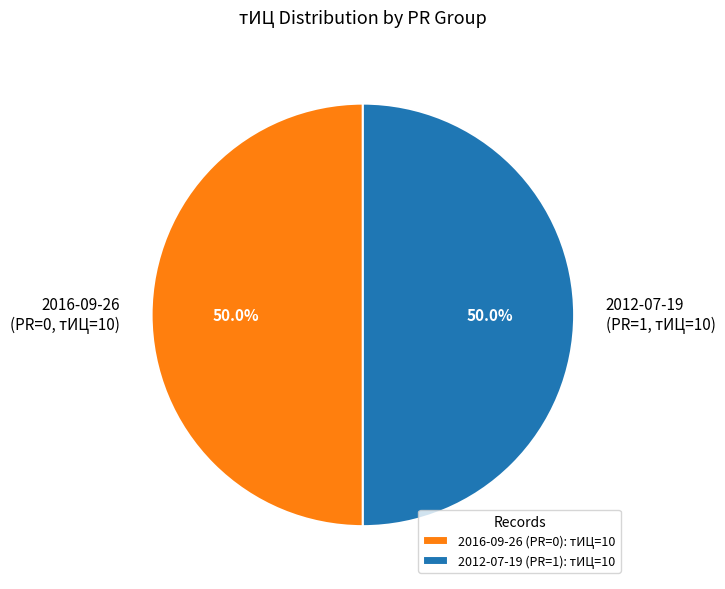

Approximately how many times larger is the value at 2012-07-19 (PR=1, тИЦ=10) compared to 2016-09-26 (PR=0, тИЦ=10)?

1.0